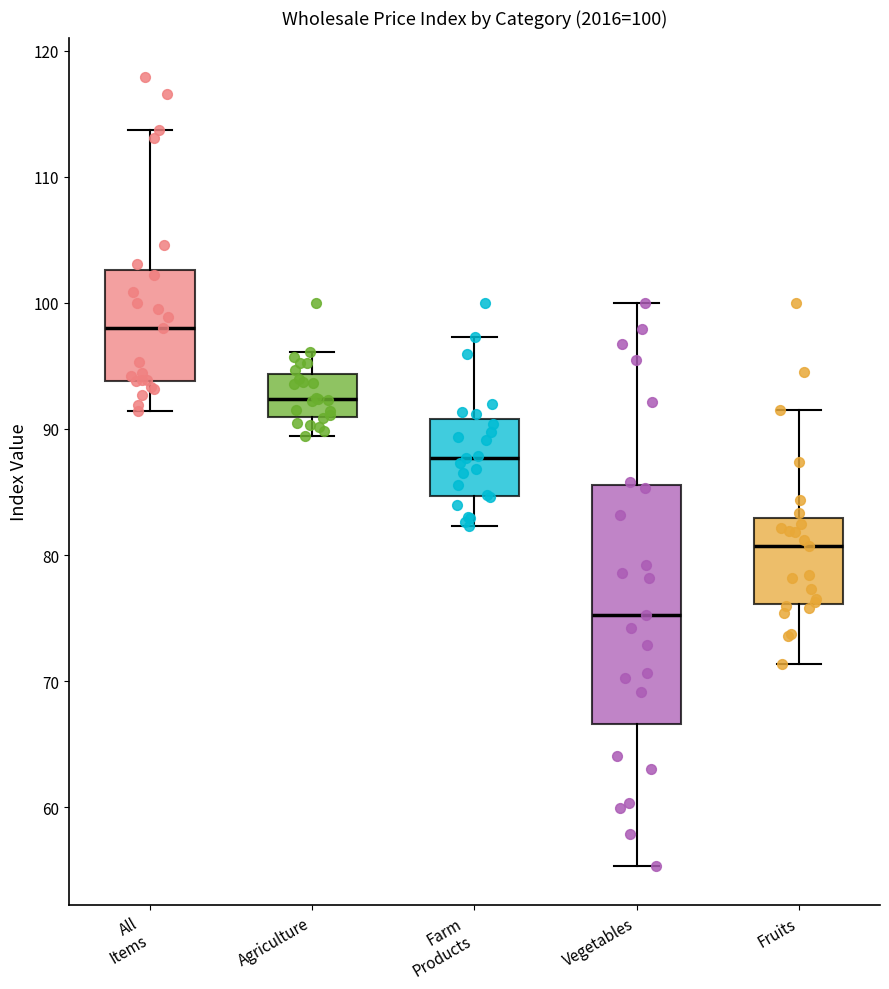

Which box's median line is the highest?

All Items